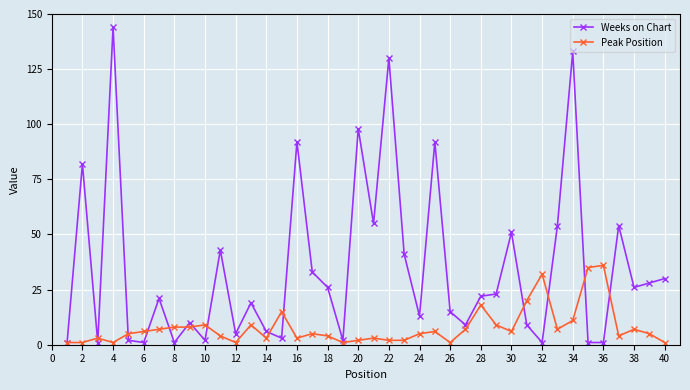

At how many categories does at least one series exceed 7?

33